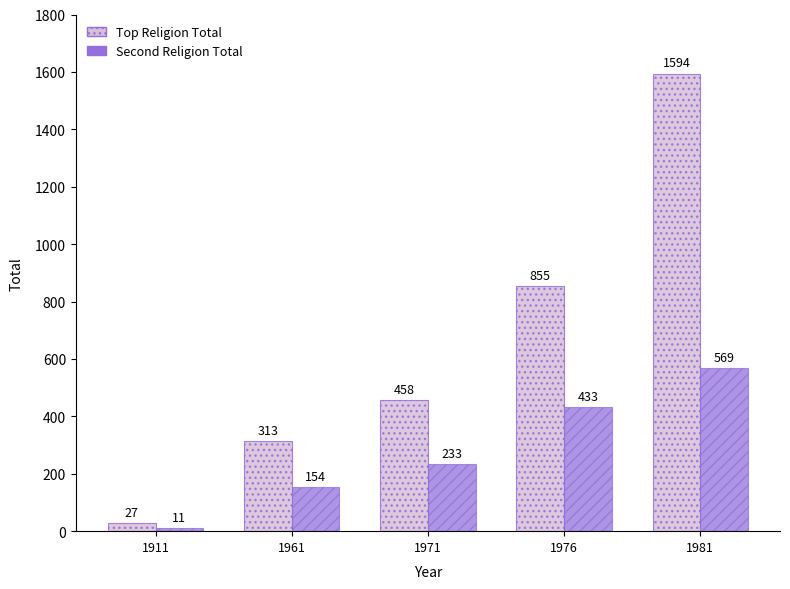

List the series in order of their overall mean, highest first.

Top Religion Total, Second Religion Total